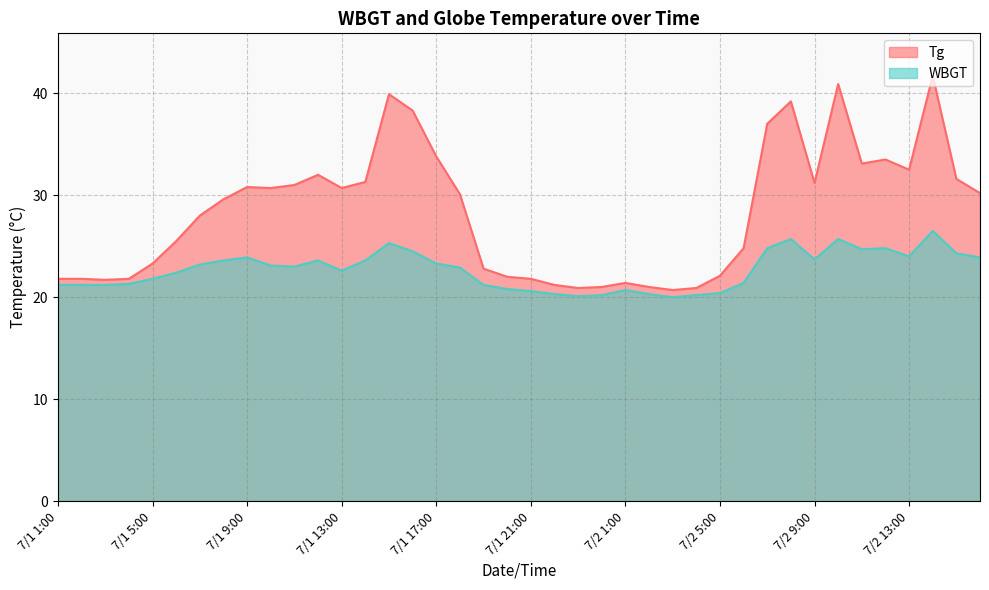

Is the value of Tg at 7/1 17:00 greater than the value of WBGT at 7/2 14:00?

Yes